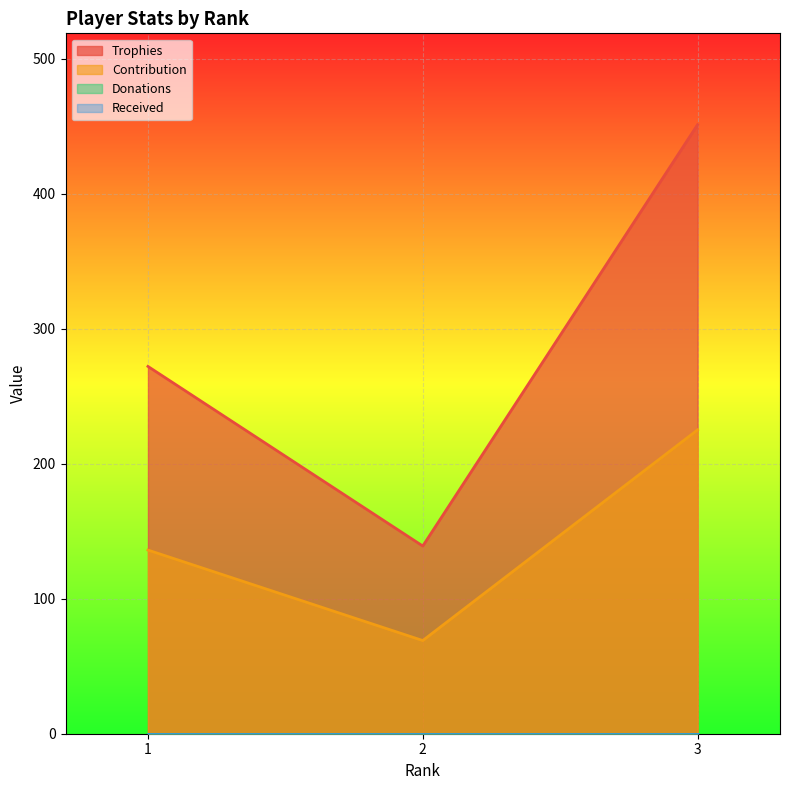

The Contribution series shows 225 at 3. True or false?

True